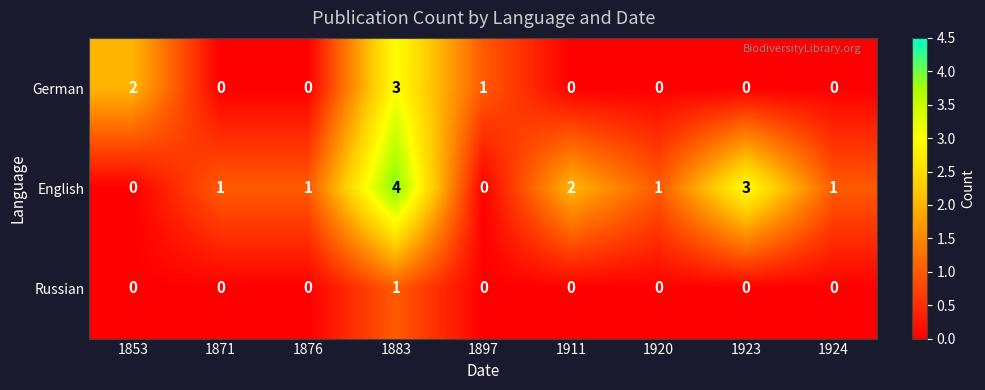

The value of German at 1883 is 1. True or false?

False